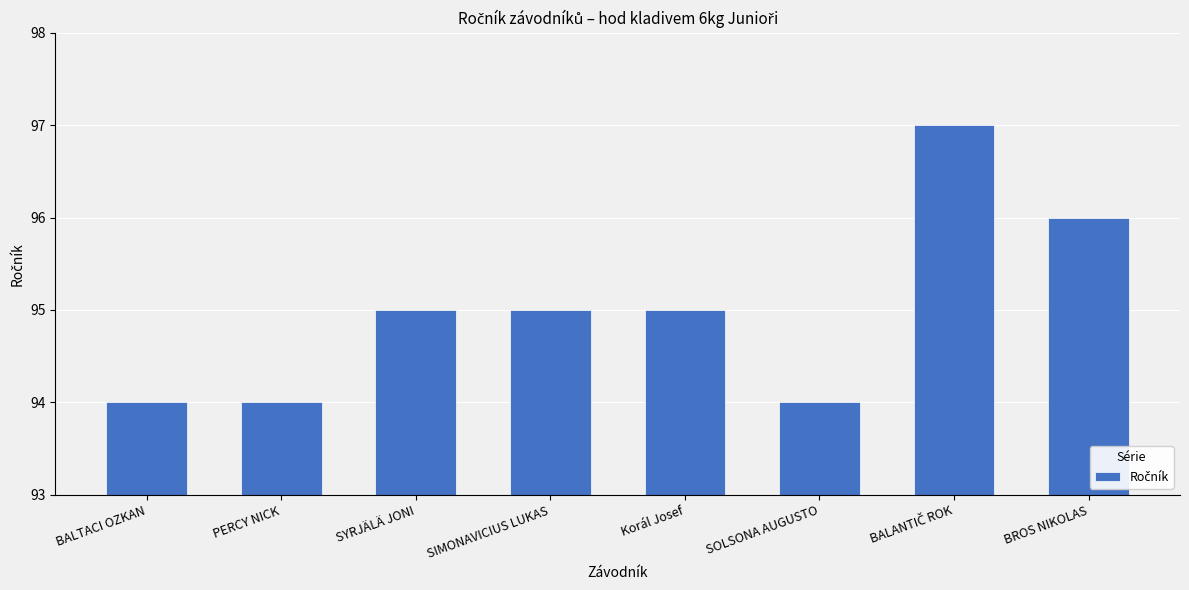

What is the smallest value displayed?

94